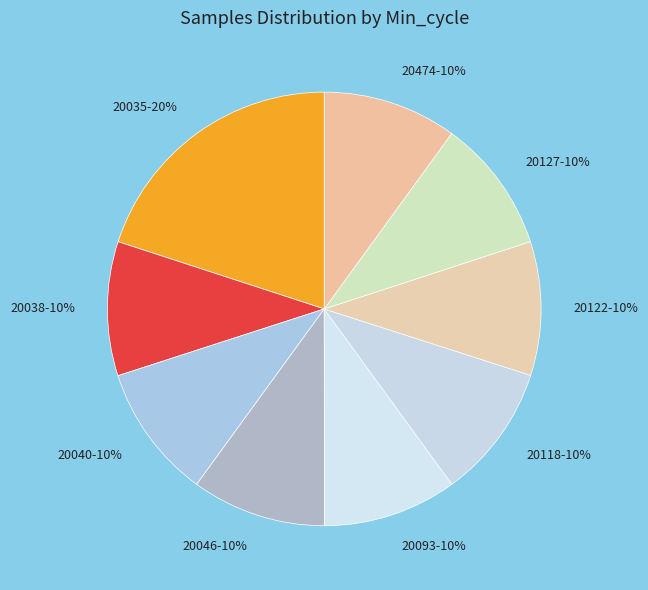

To the nearest percent, what portion does 20093 represent?

10%